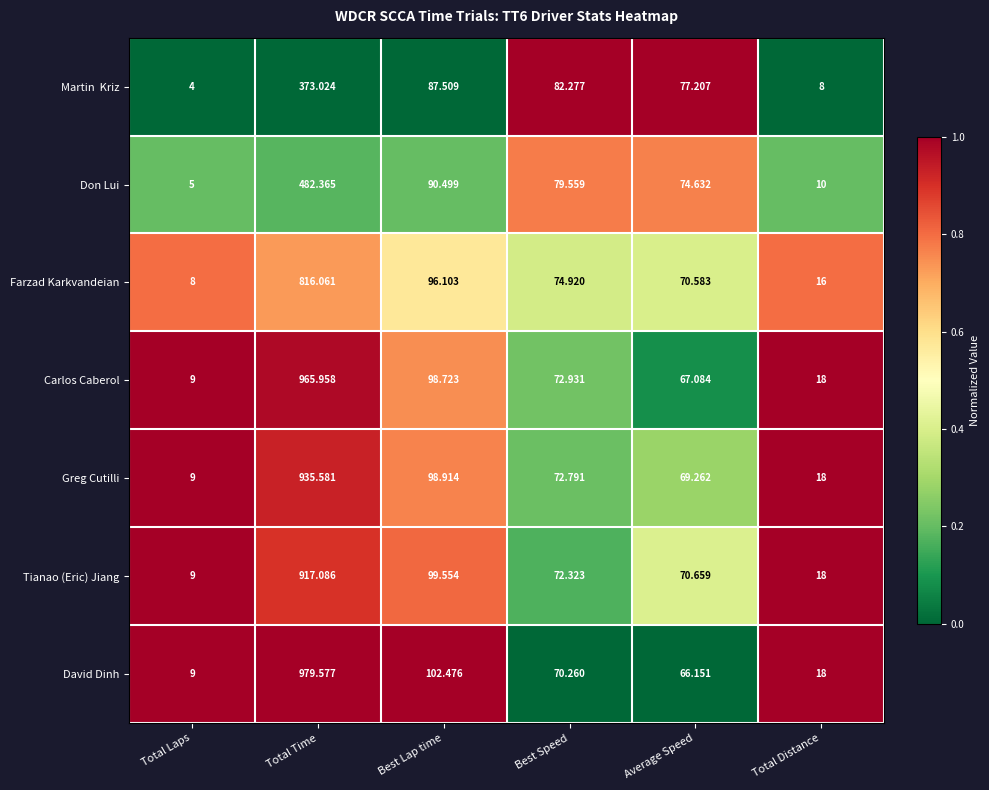

Which series has the largest range (max minus min)?

David Dinh